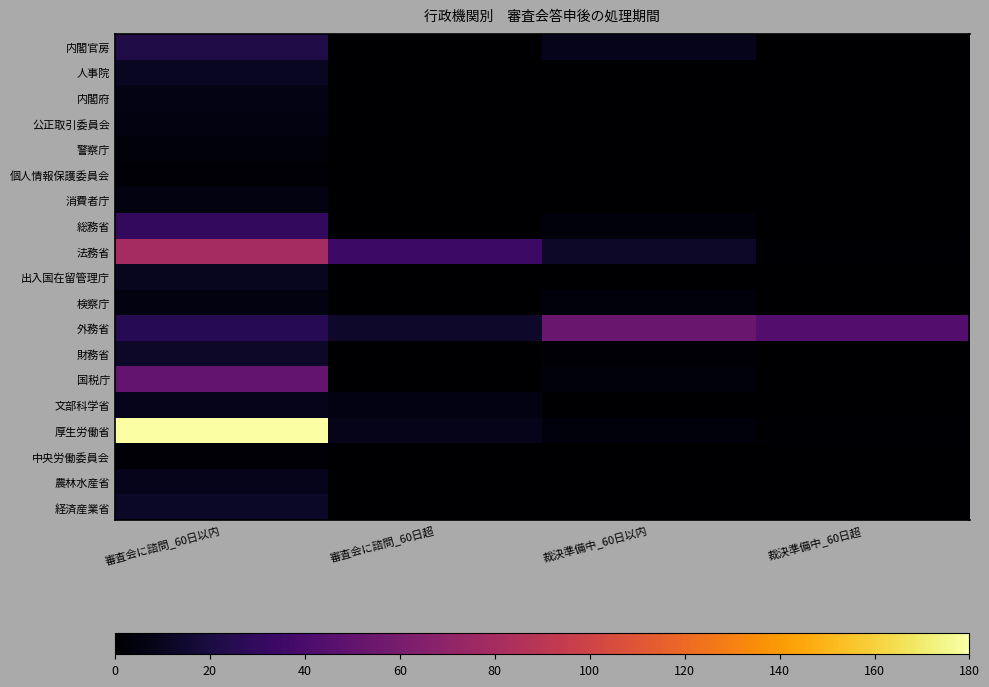

Reading left to right, what are all the values shown in this chart?

内閣官房: 審査会に諮問_60日以内=22	審査会に諮問_60日超=0	裁決準備中_60日以内=9	裁決準備中_60日超=0
人事院: 審査会に諮問_60日以内=11	審査会に諮問_60日超=0	裁決準備中_60日以内=0	裁決準備中_60日超=0
内閣府: 審査会に諮問_60日以内=7	審査会に諮問_60日超=0	裁決準備中_60日以内=0	裁決準備中_60日超=0
公正取引委員会: 審査会に諮問_60日以内=5	審査会に諮問_60日超=0	裁決準備中_60日以内=0	裁決準備中_60日超=0
警察庁: 審査会に諮問_60日以内=3	審査会に諮問_60日超=0	裁決準備中_60日以内=0	裁決準備中_60日超=0
個人情報保護委員会: 審査会に諮問_60日以内=2	審査会に諮問_60日超=0	裁決準備中_60日以内=0	裁決準備中_60日超=0
消費者庁: 審査会に諮問_60日以内=5	審査会に諮問_60日超=0	裁決準備中_60日以内=0	裁決準備中_60日超=0
総務省: 審査会に諮問_60日以内=30	審査会に諮問_60日超=0	裁決準備中_60日以内=4	裁決準備中_60日超=0
法務省: 審査会に諮問_60日以内=80	審査会に諮問_60日超=34	裁決準備中_60日以内=13	裁決準備中_60日超=1
出入国在留管理庁: 審査会に諮問_60日以内=10	審査会に諮問_60日超=0	裁決準備中_60日以内=0	裁決準備中_60日超=0
検察庁: 審査会に諮問_60日以内=5	審査会に諮問_60日超=0	裁決準備中_60日以内=4	裁決準備中_60日超=0
外務省: 審査会に諮問_60日以内=26	審査会に諮問_60日超=14	裁決準備中_60日以内=53	裁決準備中_60日超=44
財務省: 審査会に諮問_60日以内=13	審査会に諮問_60日超=0	裁決準備中_60日以内=2	裁決準備中_60日超=0
国税庁: 審査会に諮問_60日以内=50	審査会に諮問_60日超=0	裁決準備中_60日以内=3	裁決準備中_60日超=0
文部科学省: 審査会に諮問_60日以内=9	審査会に諮問_60日超=6	裁決準備中_60日以内=0	裁決準備中_60日超=0
厚生労働省: 審査会に諮問_60日以内=180	審査会に諮問_60日超=8	裁決準備中_60日以内=4	裁決準備中_60日超=1
中央労働委員会: 審査会に諮問_60日以内=2	審査会に諮問_60日超=0	裁決準備中_60日以内=0	裁決準備中_60日超=0
農林水産省: 審査会に諮問_60日以内=9	審査会に諮問_60日超=0	裁決準備中_60日以内=0	裁決準備中_60日超=0
経済産業省: 審査会に諮問_60日以内=12	審査会に諮問_60日超=0	裁決準備中_60日以内=0	裁決準備中_60日超=0